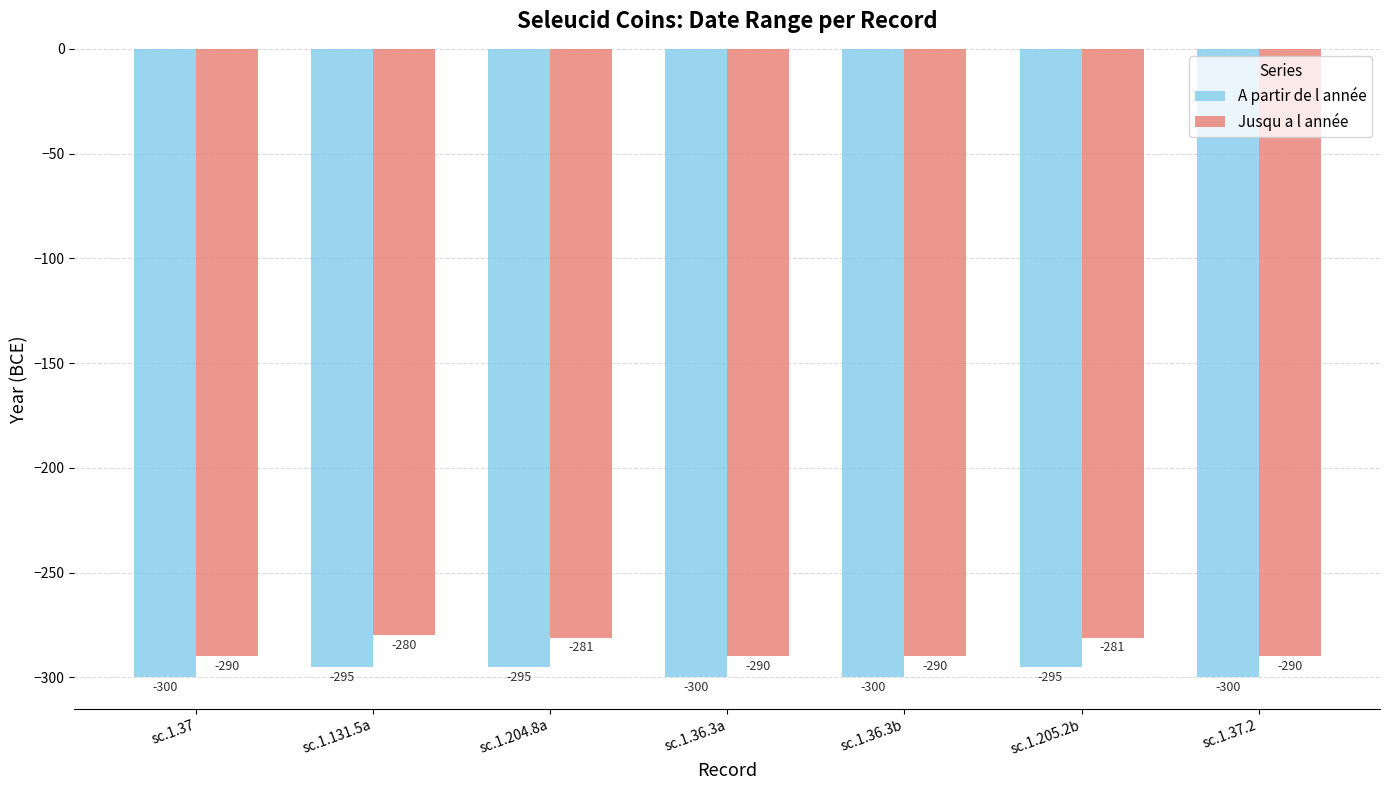

What is the label of the 4th bar from the left?

sc.1.36.3a